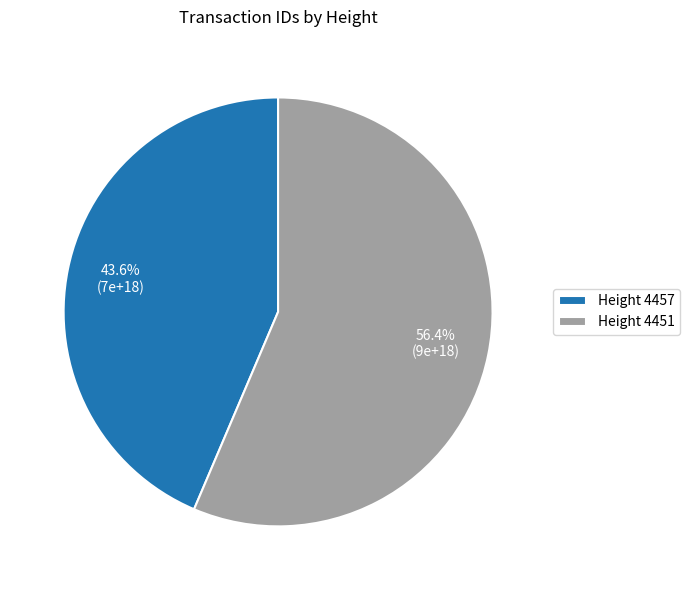

Which category accounts for the majority?

Height 4451